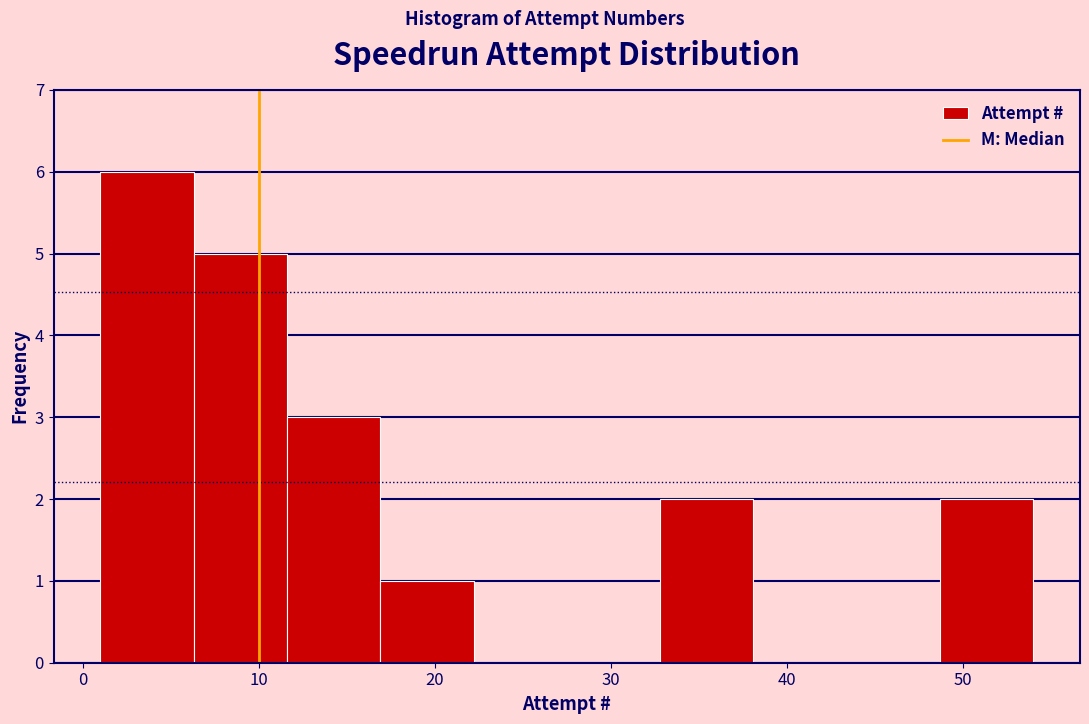

Over which range of the x-axis is the bar tallest?

1.0 to 6.3